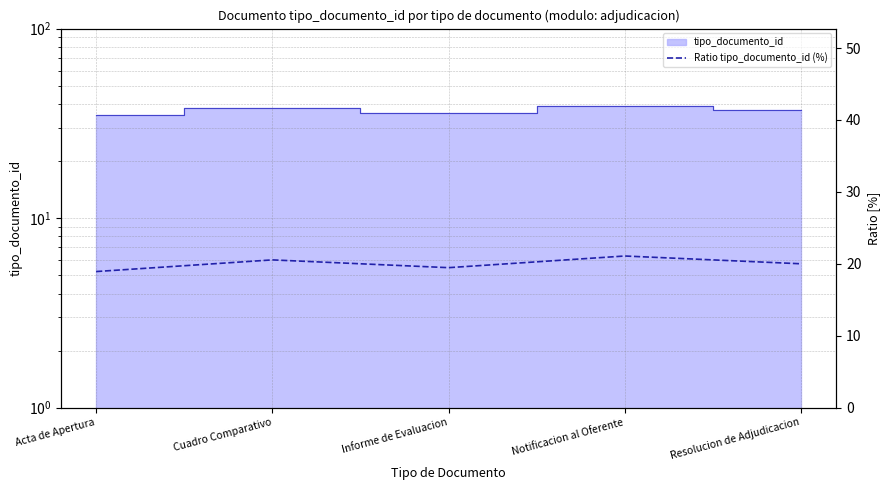

How many lines are shown in the chart?

1